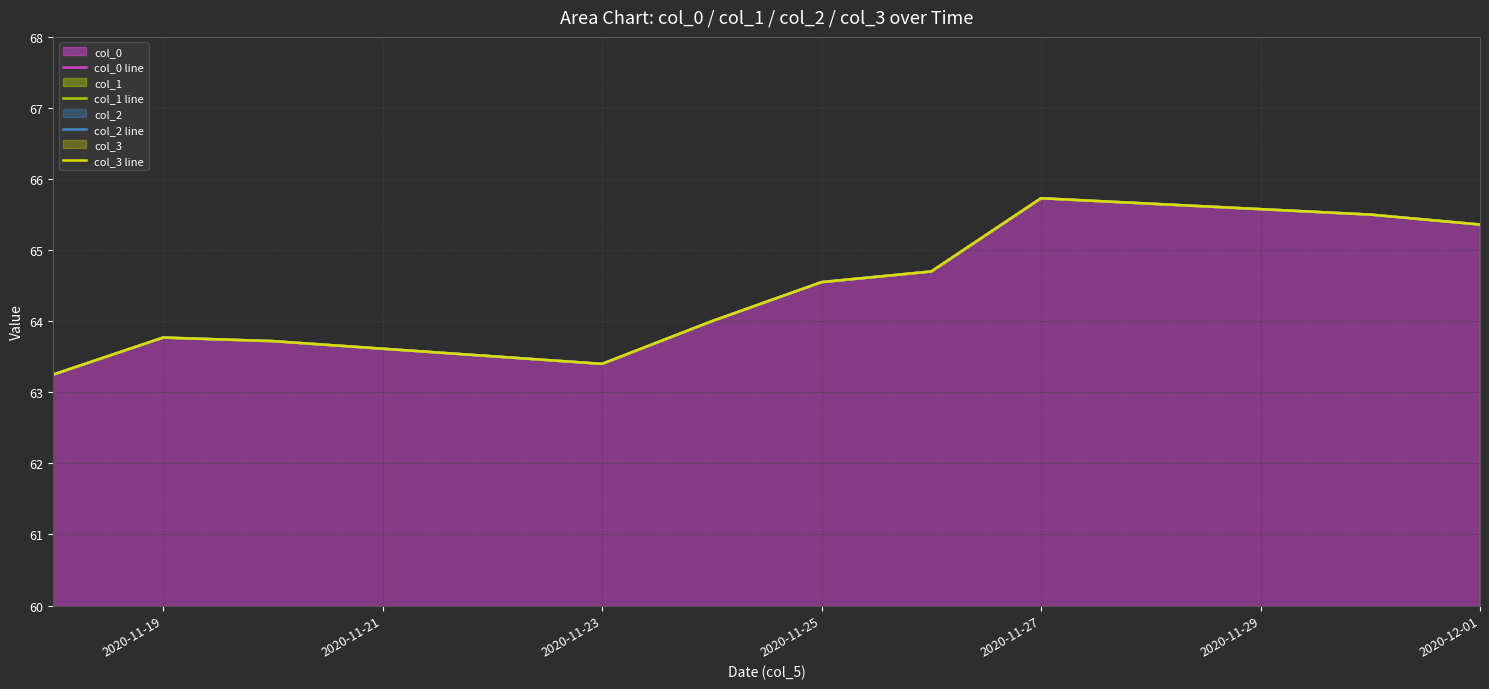

True or false: col_2 line and col_0 line cross at least once.

False